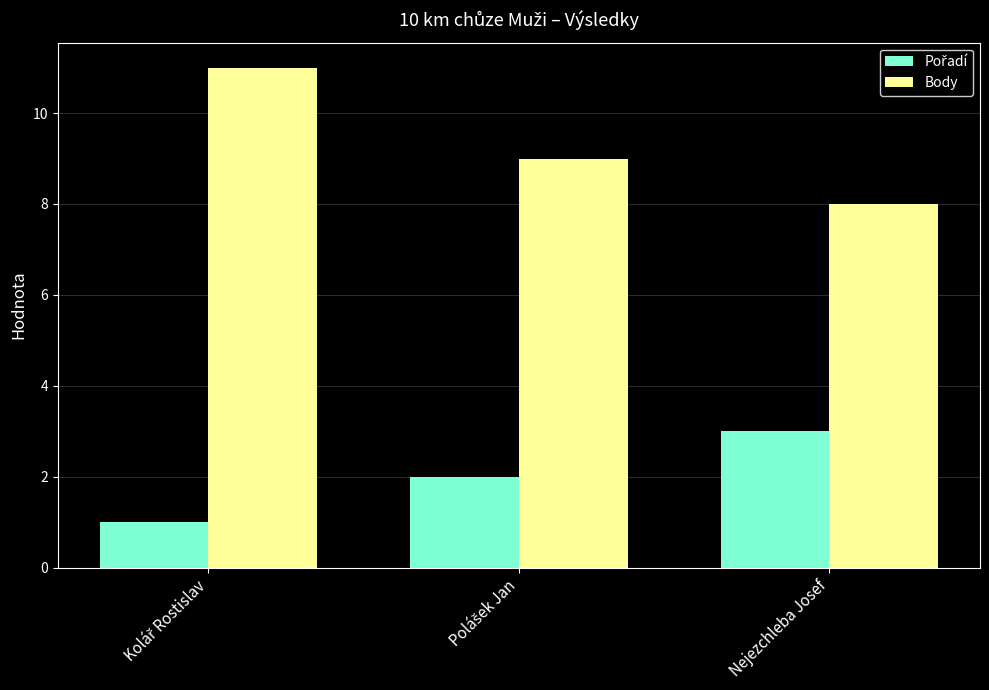

The Body series shows 13 at Nejezchleba Josef. True or false?

False